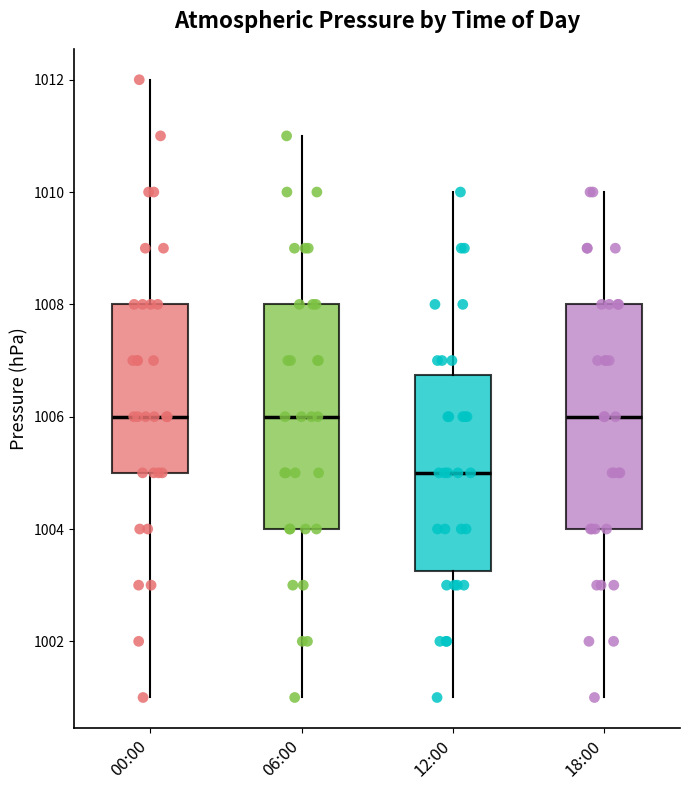

Which box has the lowest median line?

12:00